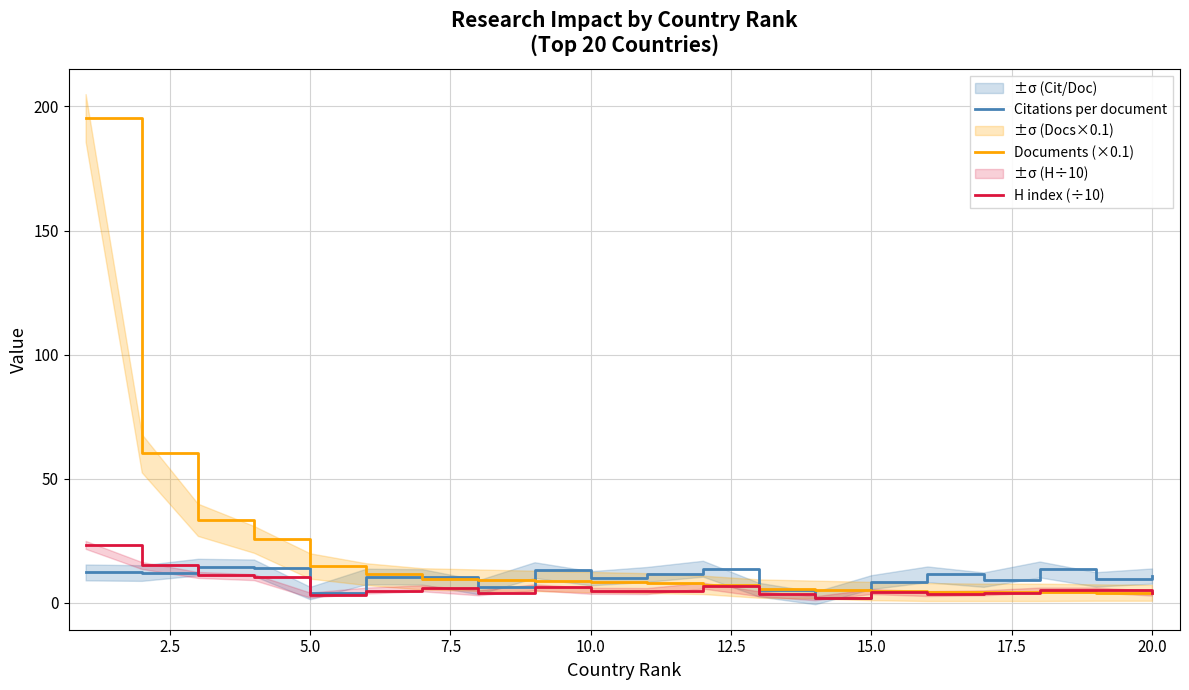

How many data points in Documents (×0.1) are above 8?

10